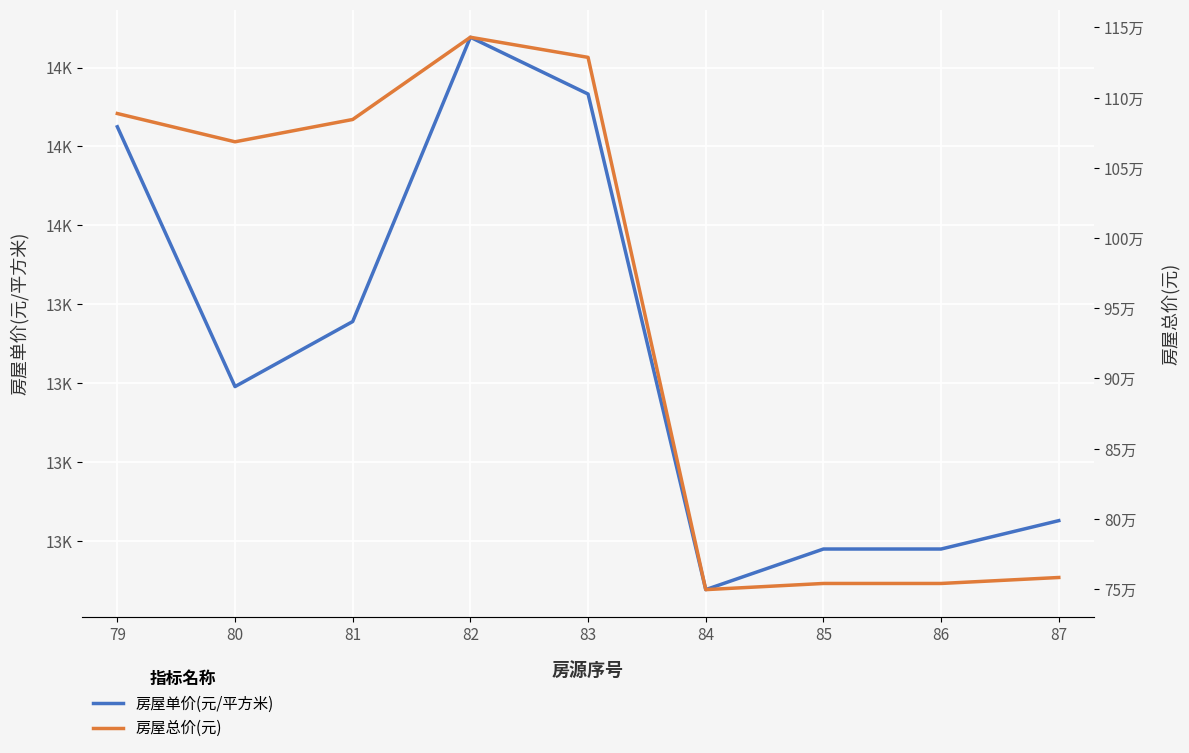

At which category is the sum across all series the highest?

82